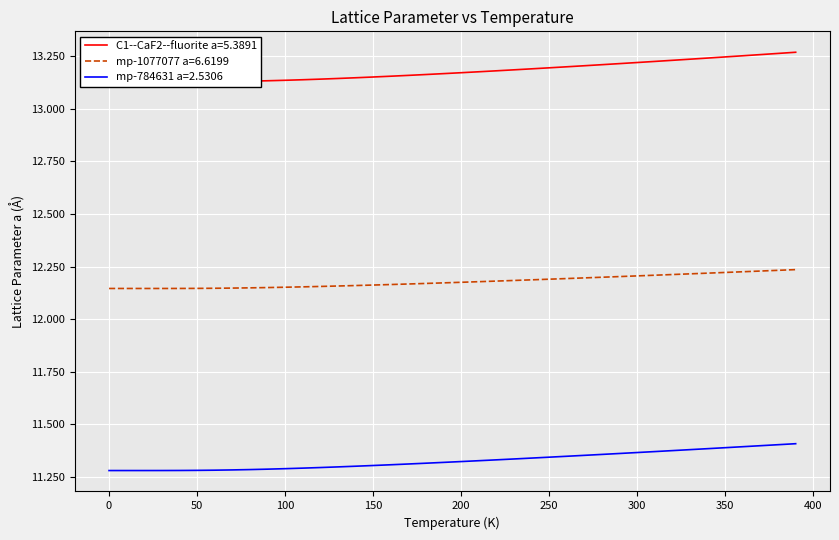

Does the chart display data point markers on the line(s)?

No